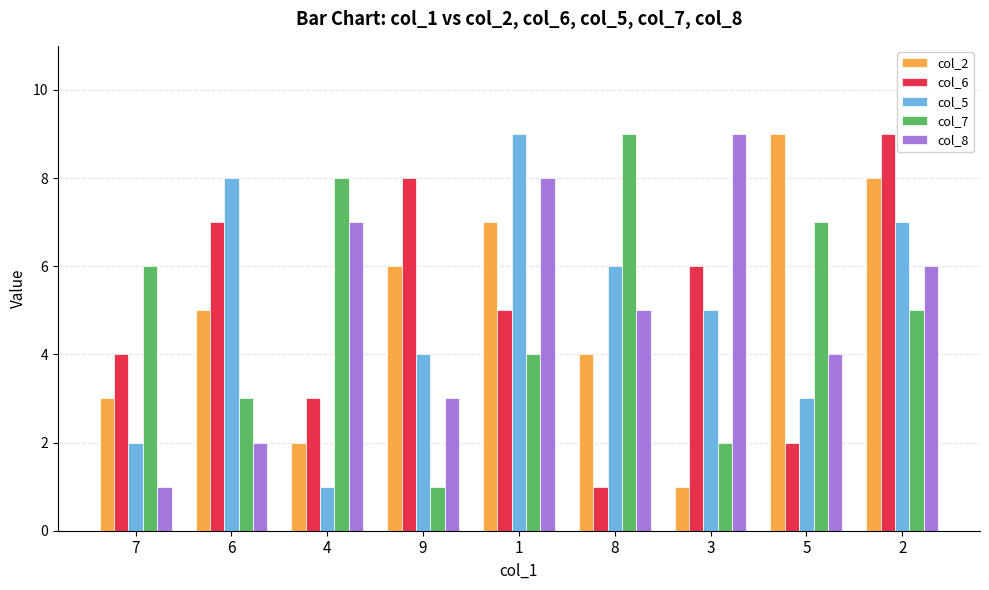

Count the col_7 values in the range 3 to 7.

5